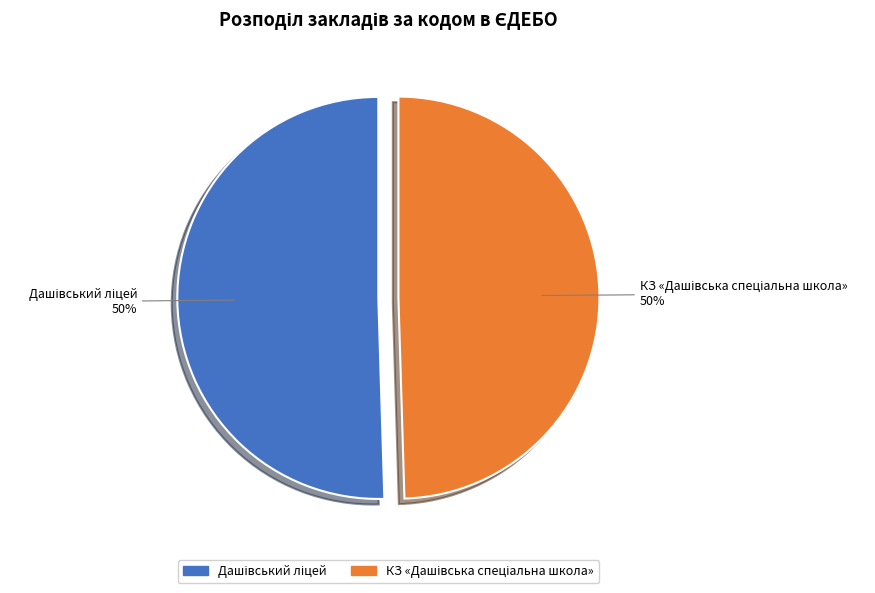

To the nearest percent, what is the average slice percentage?

50%